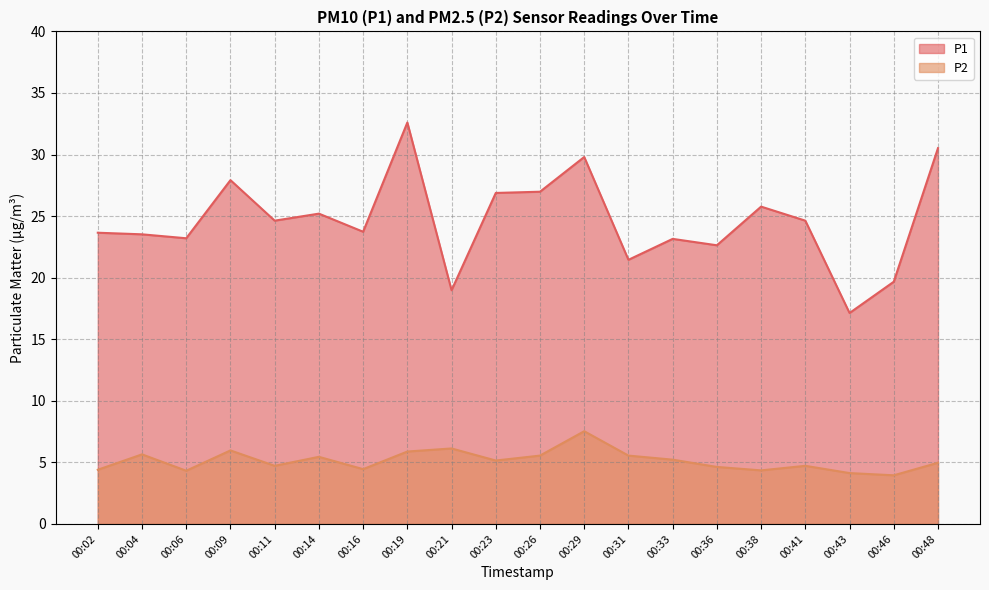

How many values in the P2 series are below 5?

10